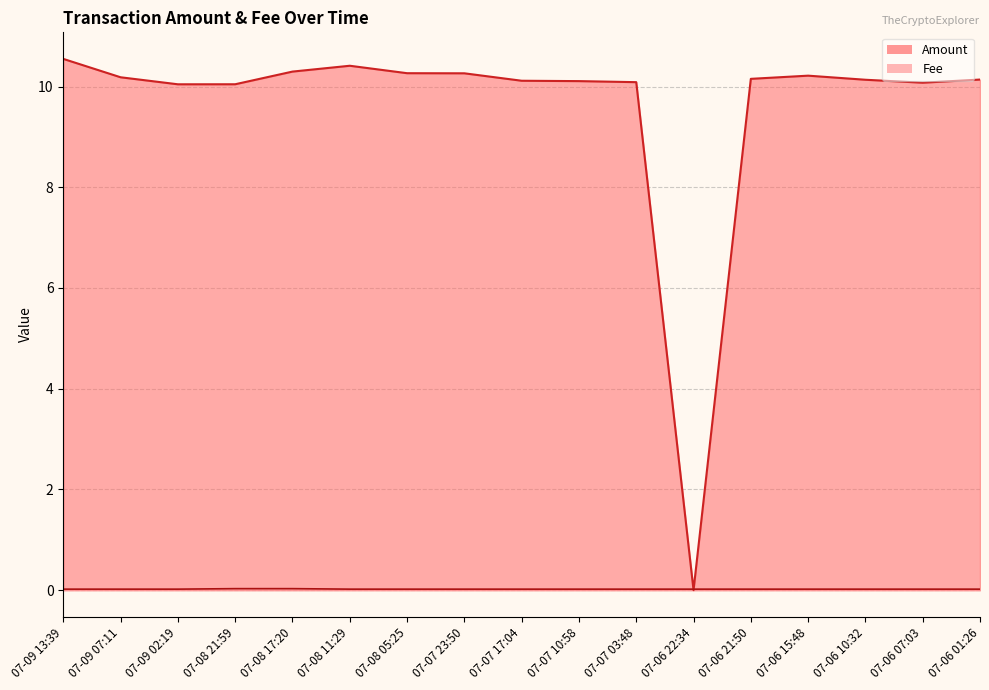

Is the value of Amount at 07-07 23:50 greater than the value of Fee at 07-07 23:50?

Yes